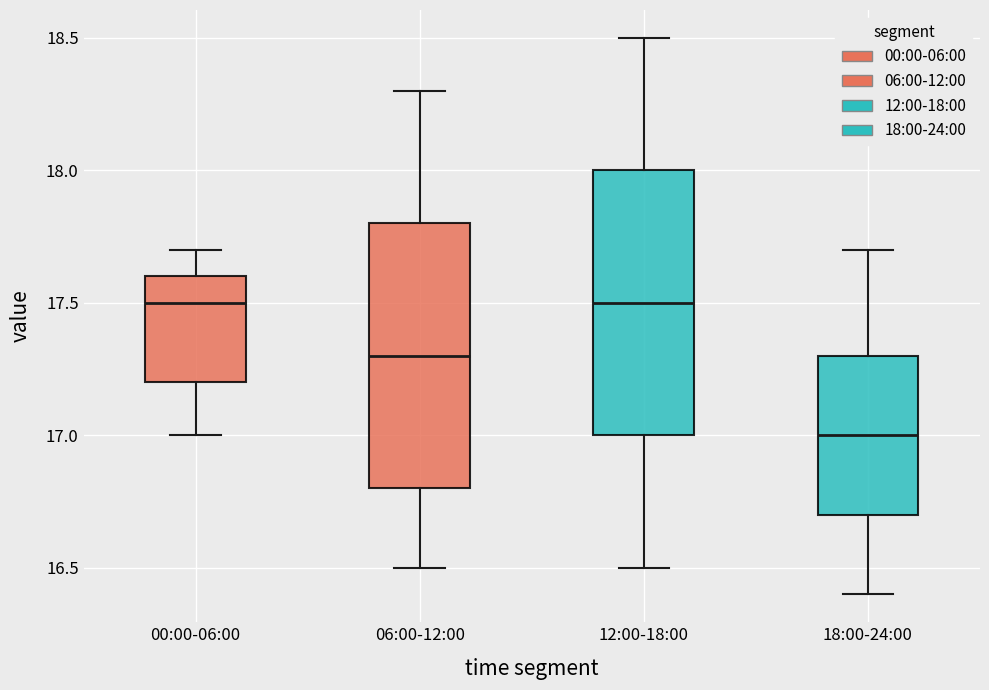

Reading left to right, transcribe this box plot: for each box, give where its median line is, the range the box spans, and where its two whiskers end, as read against the y-axis. The values are not printed on the chart, so give them approximately, as read against the axis.

00:00-06:00: median 17.5, box 17.2 to 17.6, whiskers 17.0 to 17.7
06:00-12:00: median 17.3, box 16.8 to 17.8, whiskers 16.5 to 18.3
12:00-18:00: median 17.5, box 17.0 to 18.0, whiskers 16.5 to 18.5
18:00-24:00: median 17.0, box 16.7 to 17.3, whiskers 16.4 to 17.7